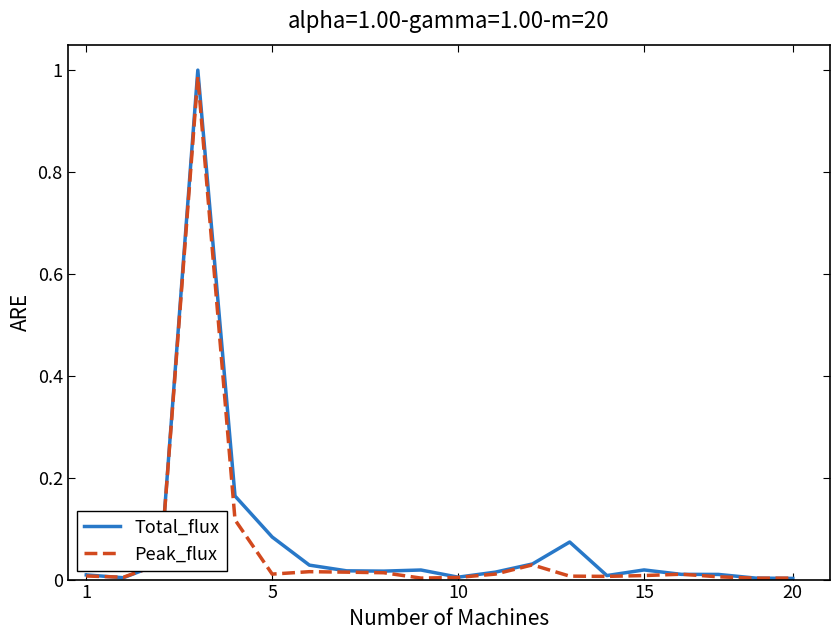

Is this an area chart (filled region under the line)?

No